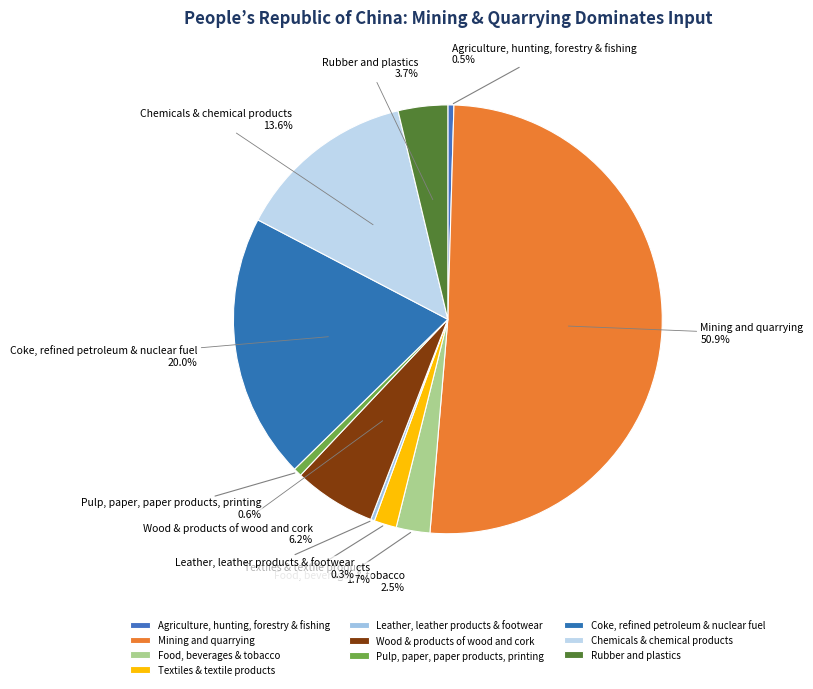

Rank the categories by value from lowest to highest.

Leather, leather products & footwear, Agriculture, hunting, forestry & fishing, Pulp, paper, paper products, printing, Textiles & textile products, Food, beverages & tobacco, Rubber and plastics, Wood & products of wood and cork, Chemicals & chemical products, Coke, refined petroleum & nuclear fuel, Mining and quarrying